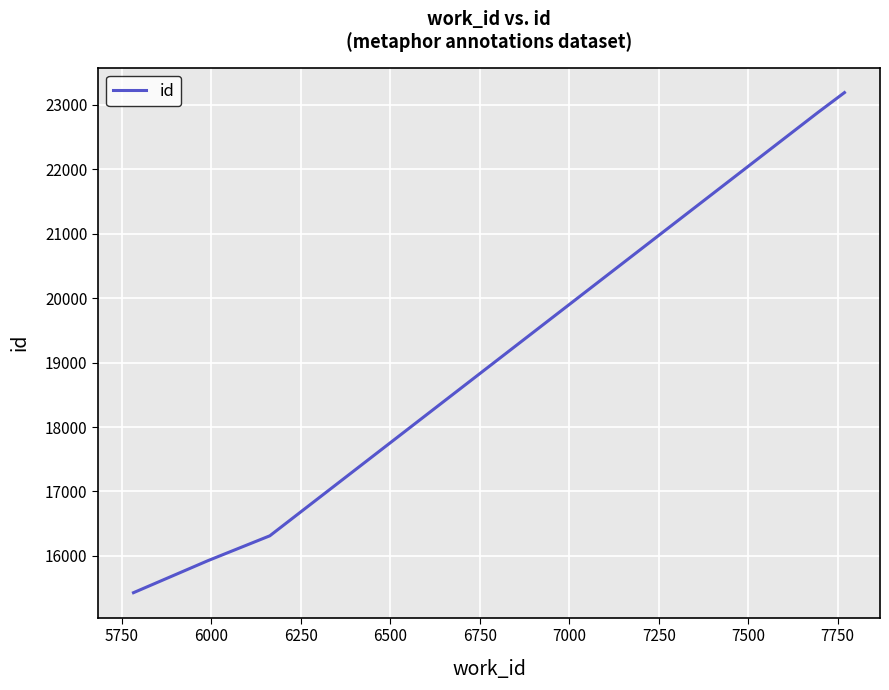

What is the difference between the second highest and second lowest values?

6959